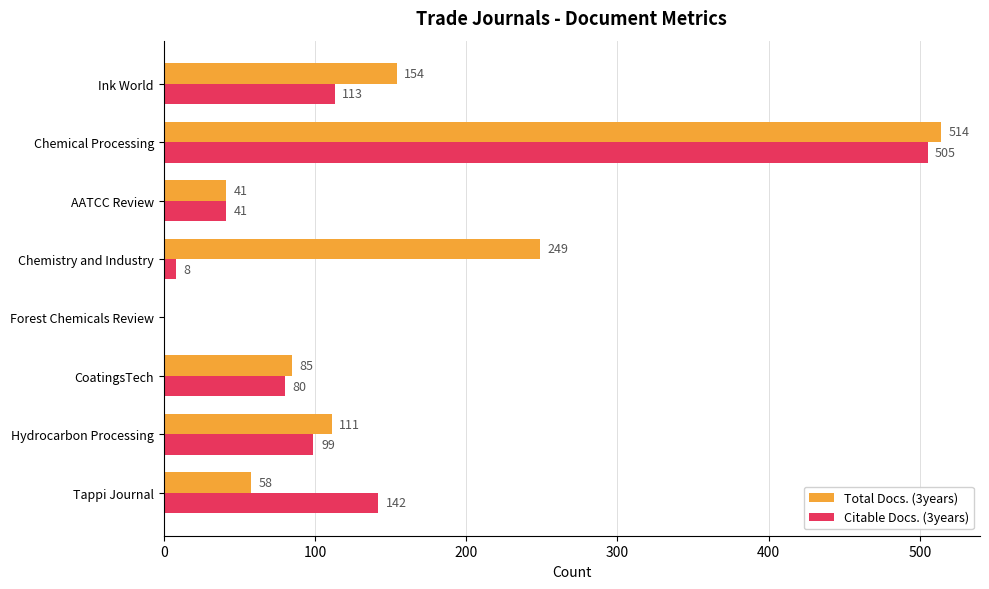

What is the greatest value displayed?

514